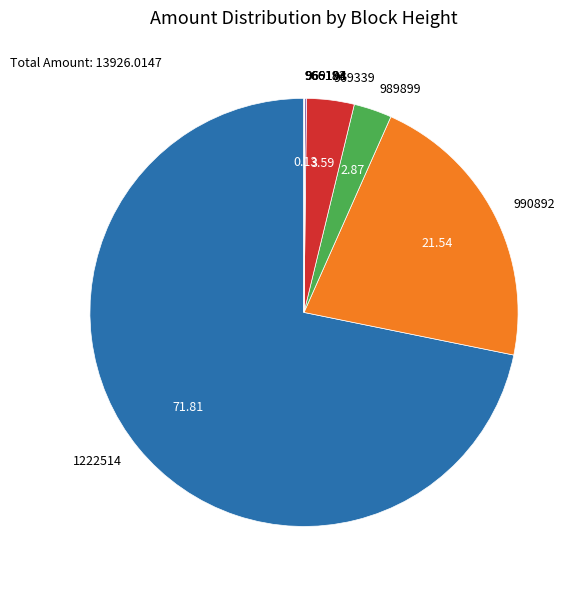

Do 1222514 and 989899 together represent more than half of the pie?

Yes